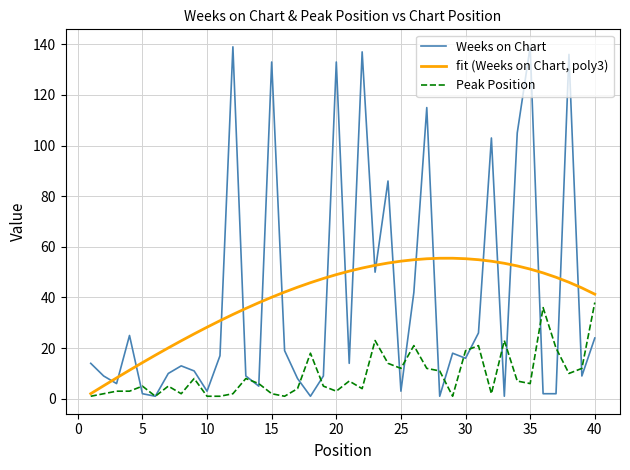

Rank the series by their maximum value, from lowest to highest.

Peak Position, fit (Weeks on Chart, poly3), Weeks on Chart